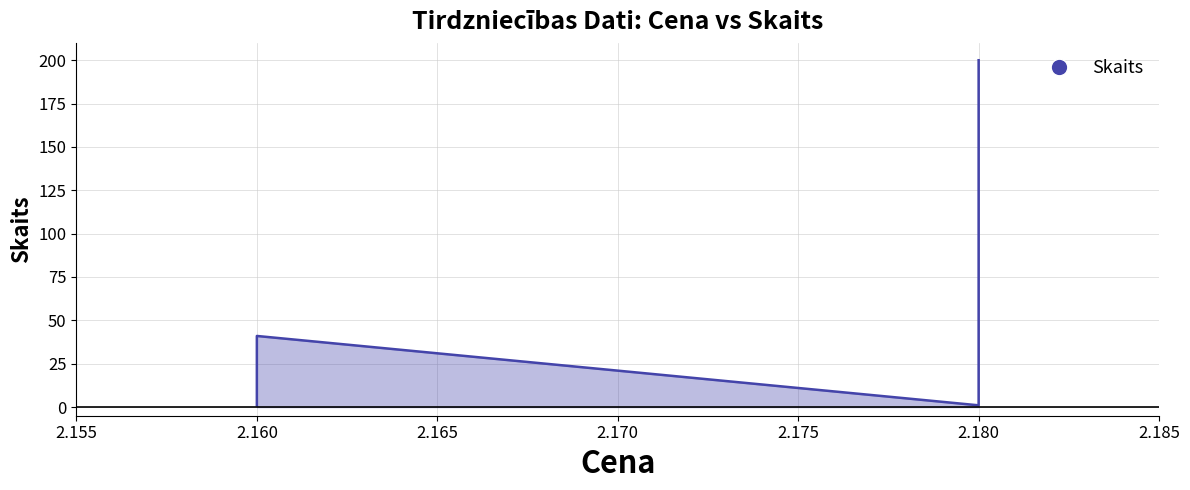

Reading left to right, what are all the values shown in this chart?

2.16=1	2.16=1	2.16=41	2.18=1	2.18=200